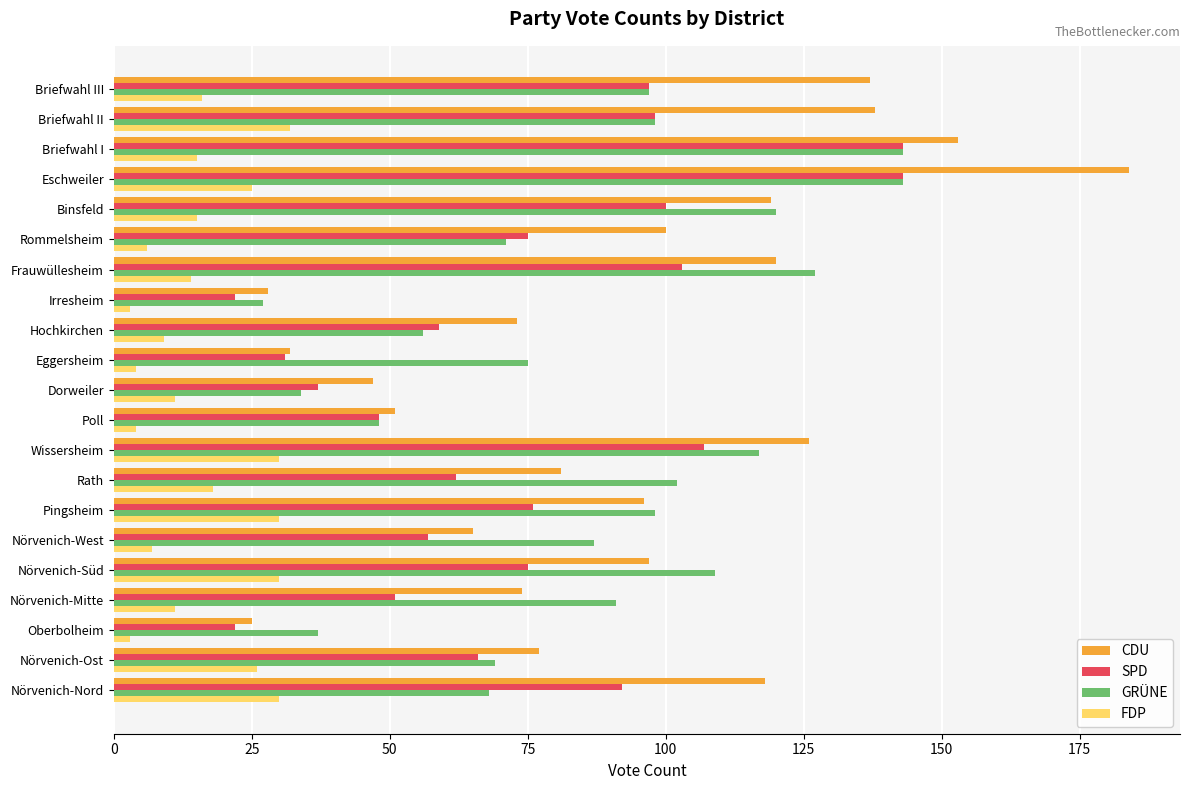

What value does the GRÜNE series have at Binsfeld?

120